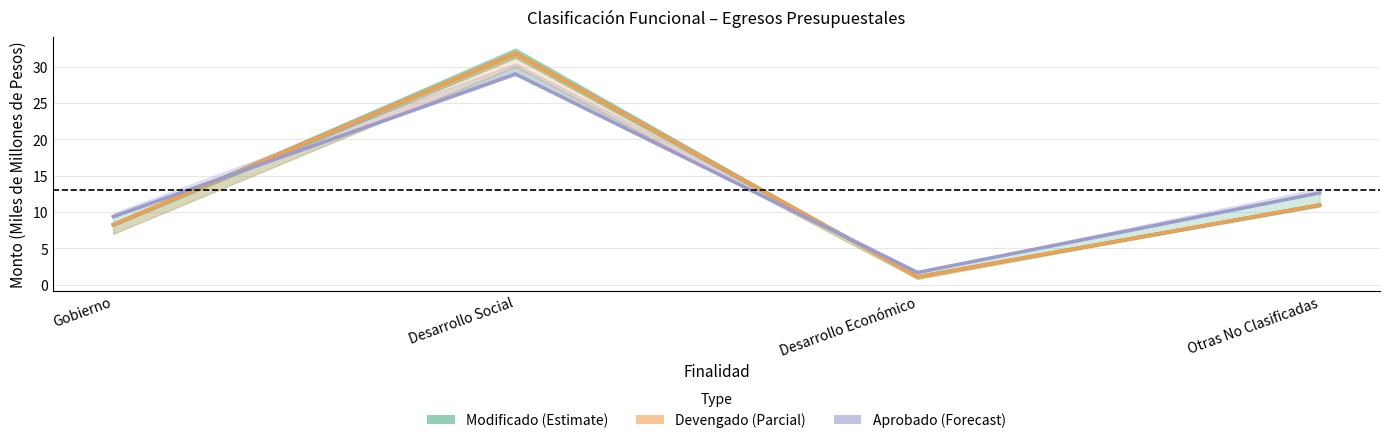

Is it true that Aprobado (Forecast) equals 12.6 at Otras No Clasificadas?

True